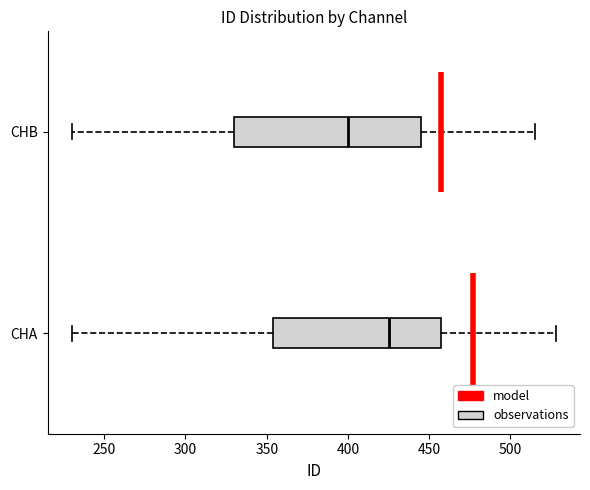

Comparing the boxes themselves (not the whiskers), which one is the widest?

CHB